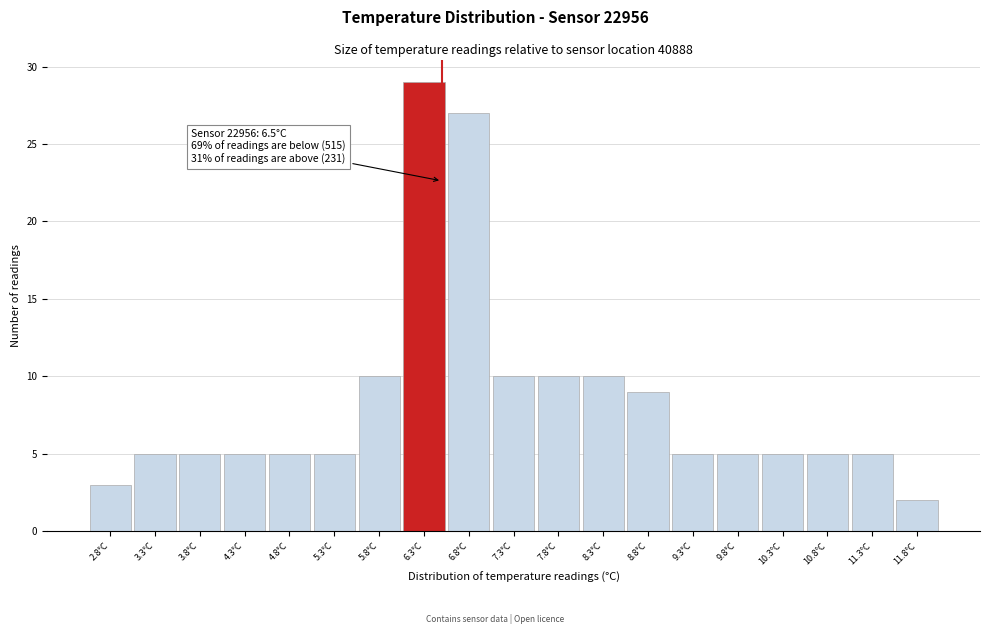

Which range on the x-axis has the tallest bar?

6.05 to 6.55